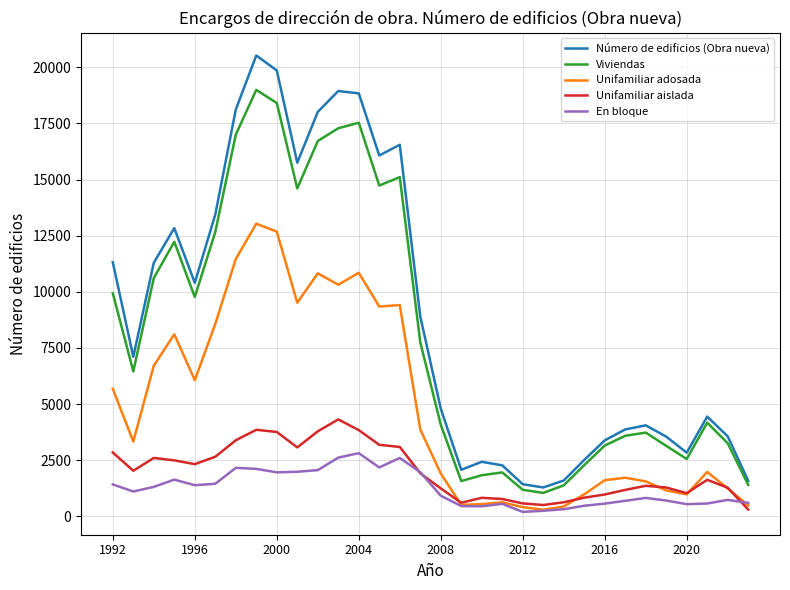

How many distinct data groups are displayed?

5